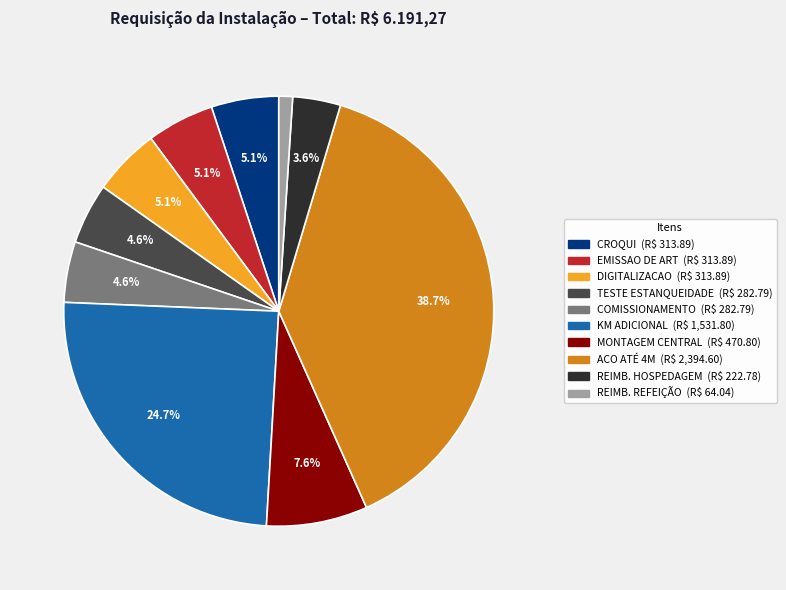

To the nearest percent, what is the average slice percentage?

10%